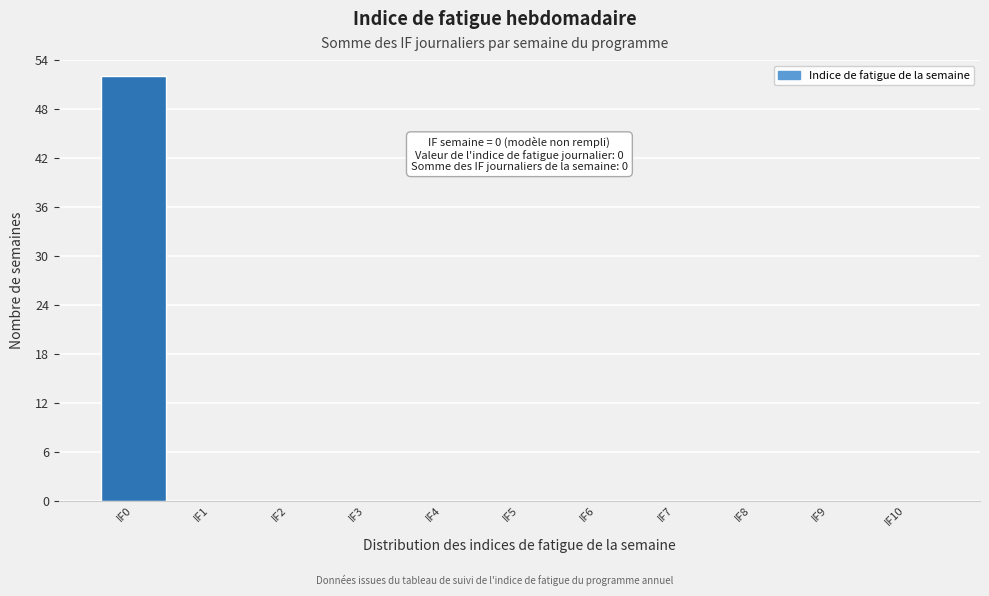

Reading left to right, list all the values displayed in this chart.

IF0=52	IF1=0	IF2=0	IF3=0	IF4=0	IF5=0	IF6=0	IF7=0	IF8=0	IF9=0	IF10=0